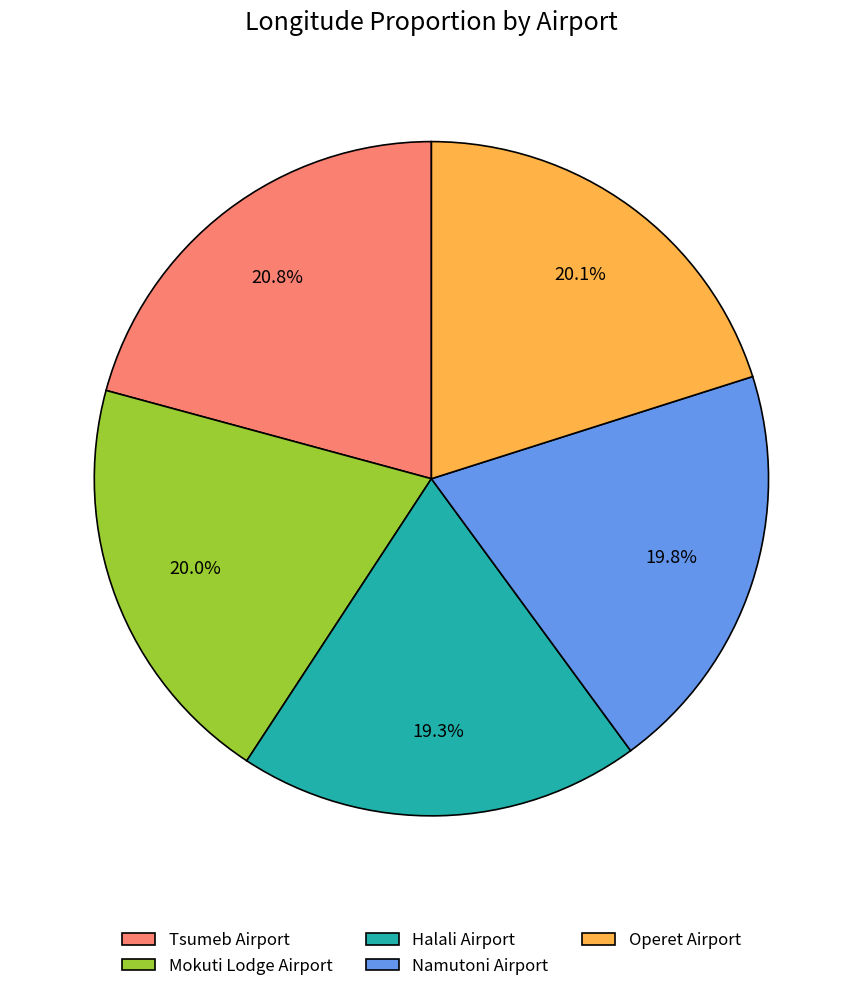

Does Mokuti Lodge Airport represent more than half of the total?

No